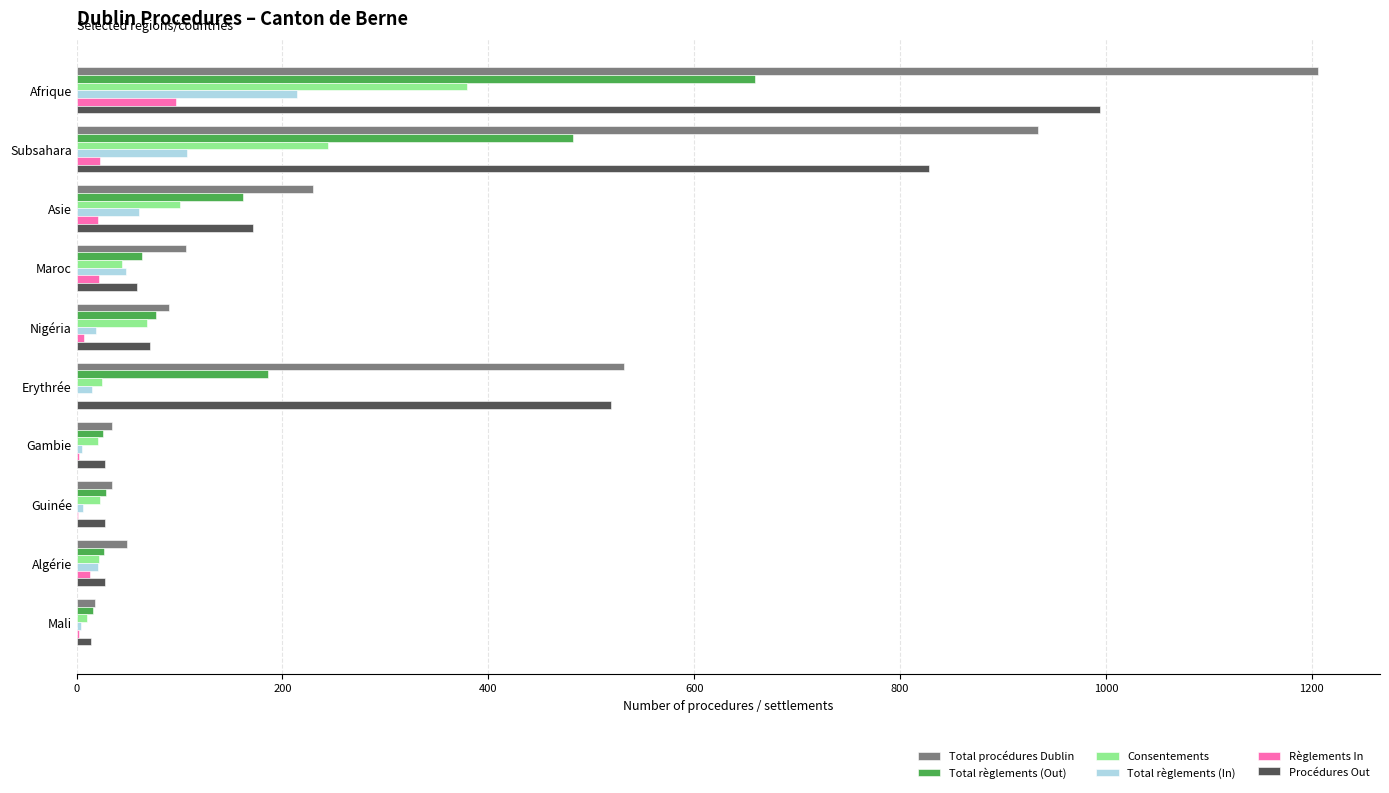

Is it true that Total règlements (In) equals 61 at Asie?

True